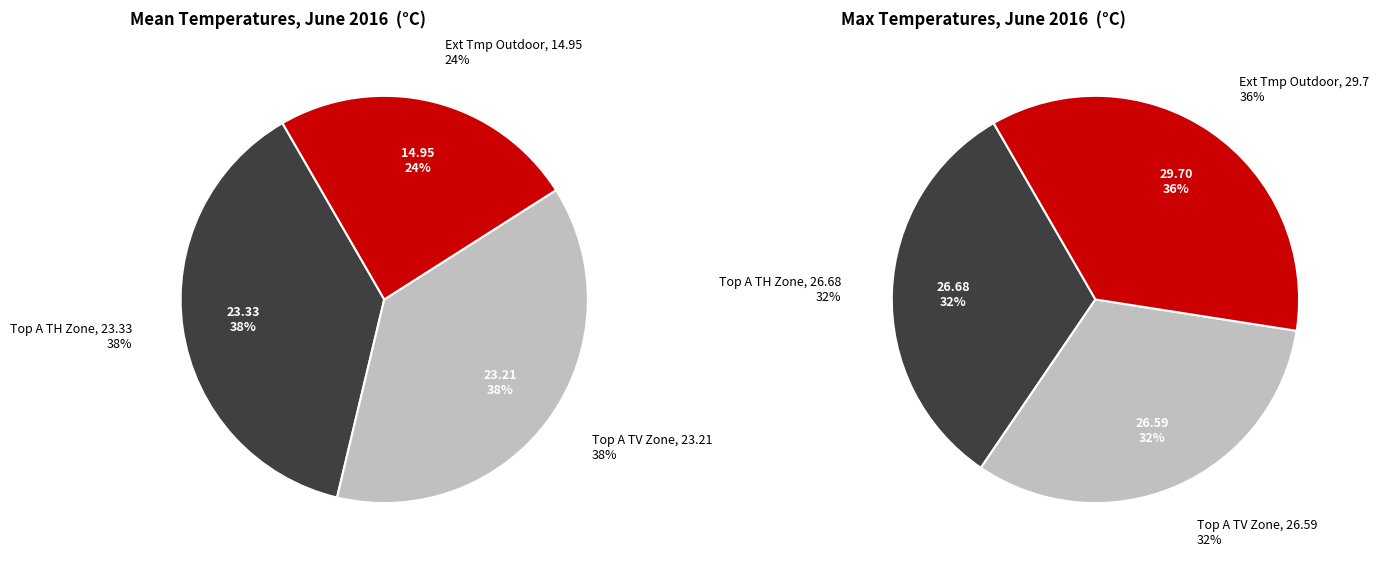

How many segments does this pie chart have?

3